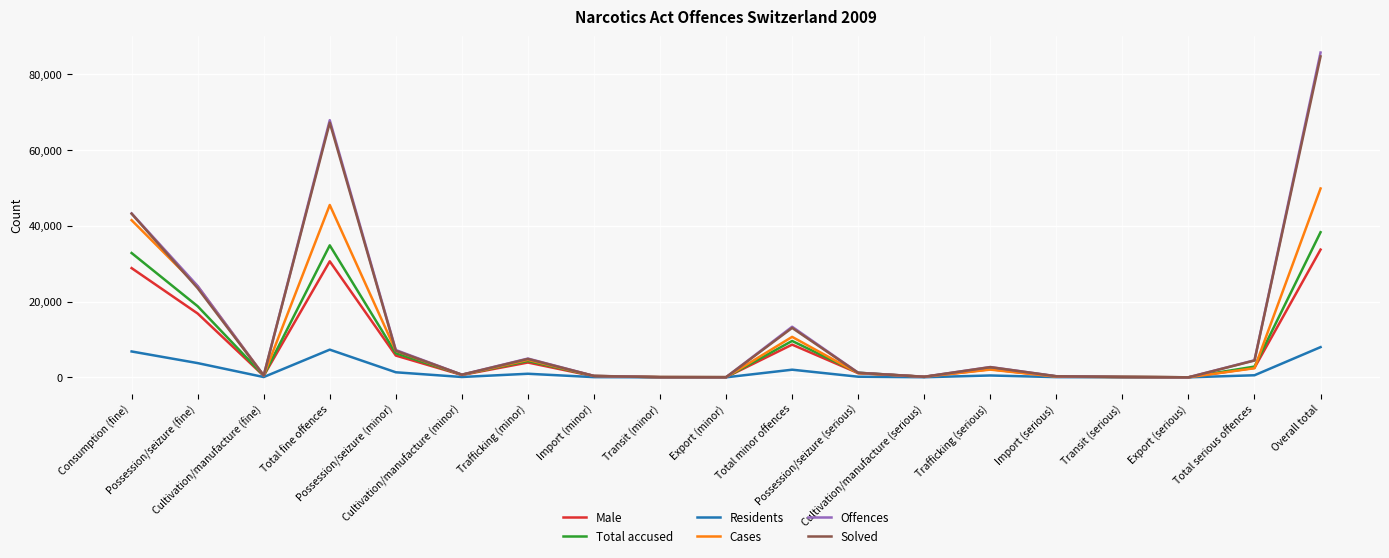

In Cases, how many points are higher than both neighbors (excluding endpoints)?

4